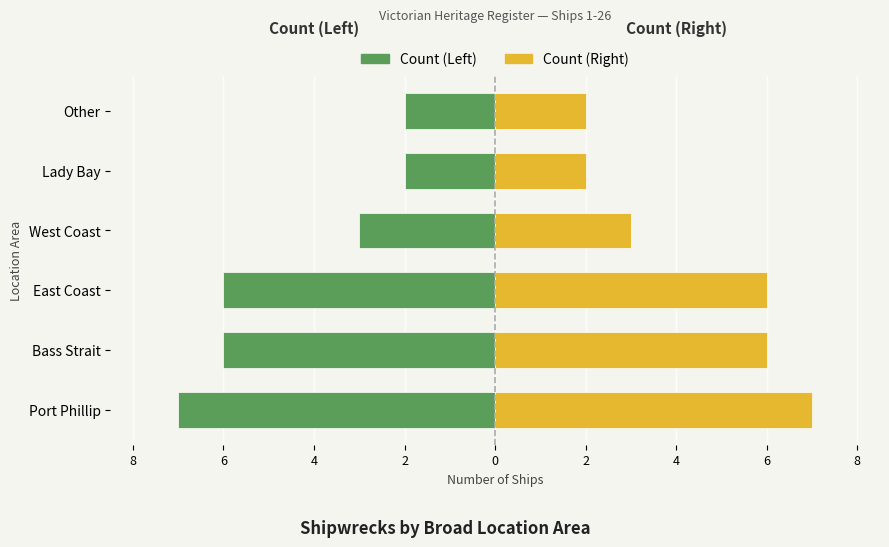

True or false: Shipwrecks (Mirrored) has a value of 1 at Other.

False